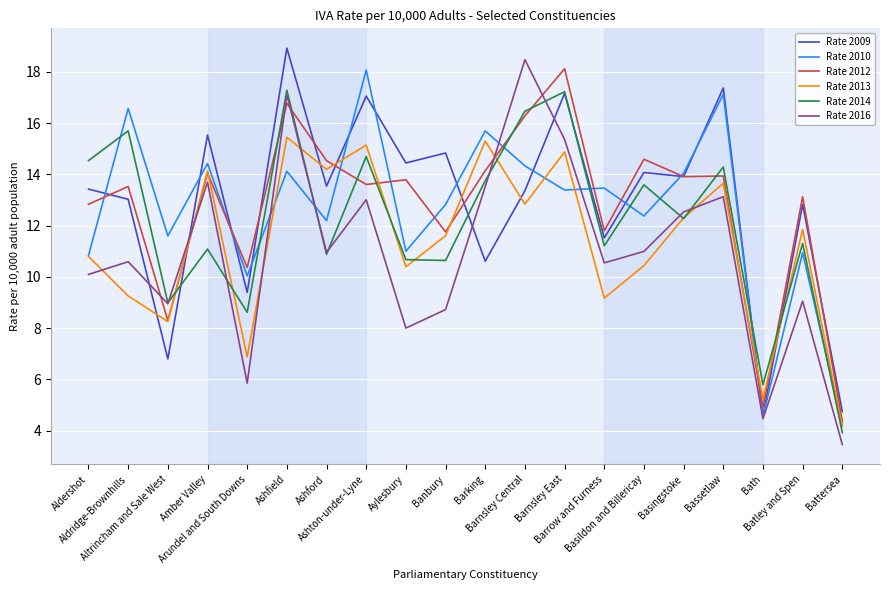

Is the value of Rate 2016 at Ashfield greater than the value of Rate 2012 at Bath?

Yes